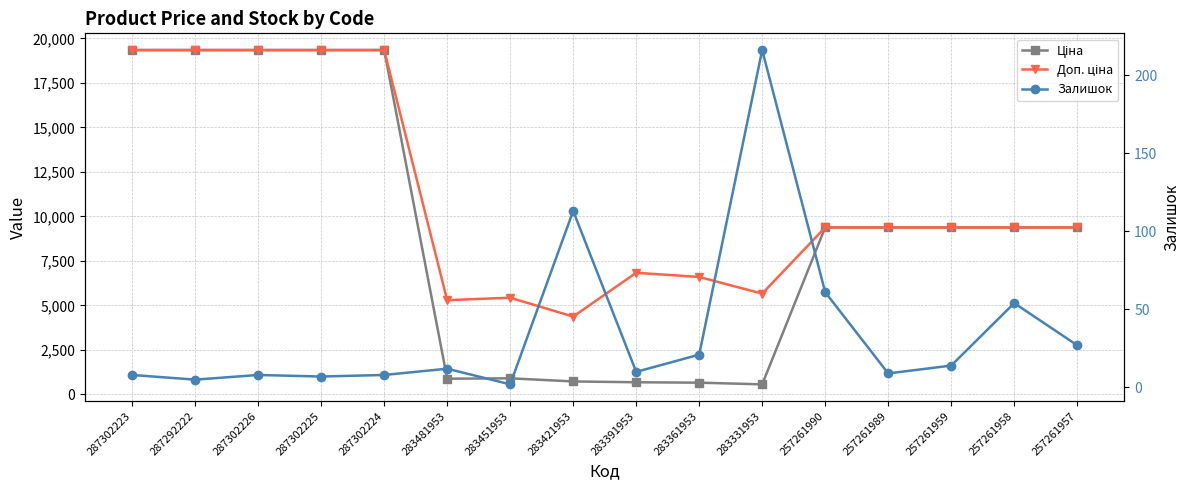

What is the average value of the Залишок series?

35.9